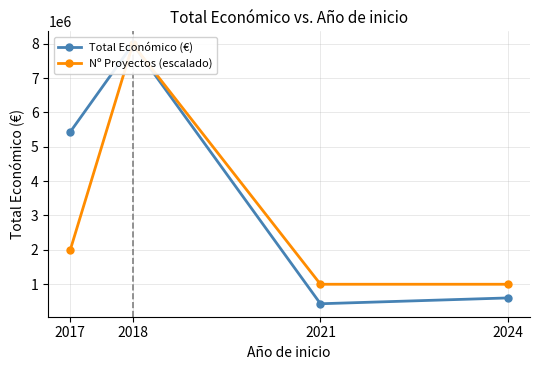

Is it true that Total Económico (€) equals 7578429.9 at 2017?

False